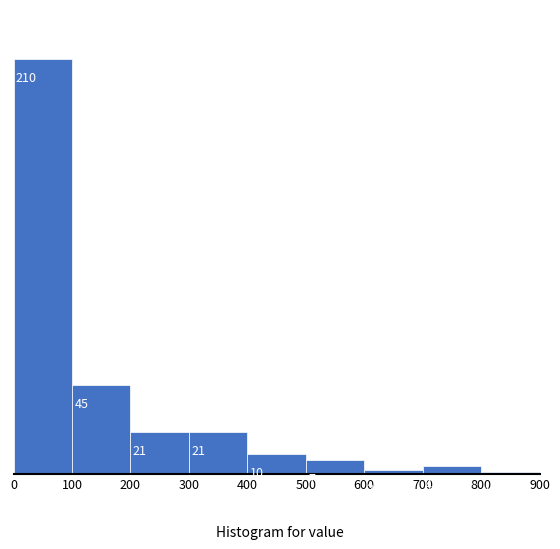

Reading left to right, transcribe this chart: for each bar, give the range it covers on the x-axis and its height.

0 to 100: 210
100 to 200: 45
200 to 300: 21
300 to 400: 21
400 to 500: 10
500 to 600: 7
600 to 700: 2
700 to 800: 4
800 to 900: 1